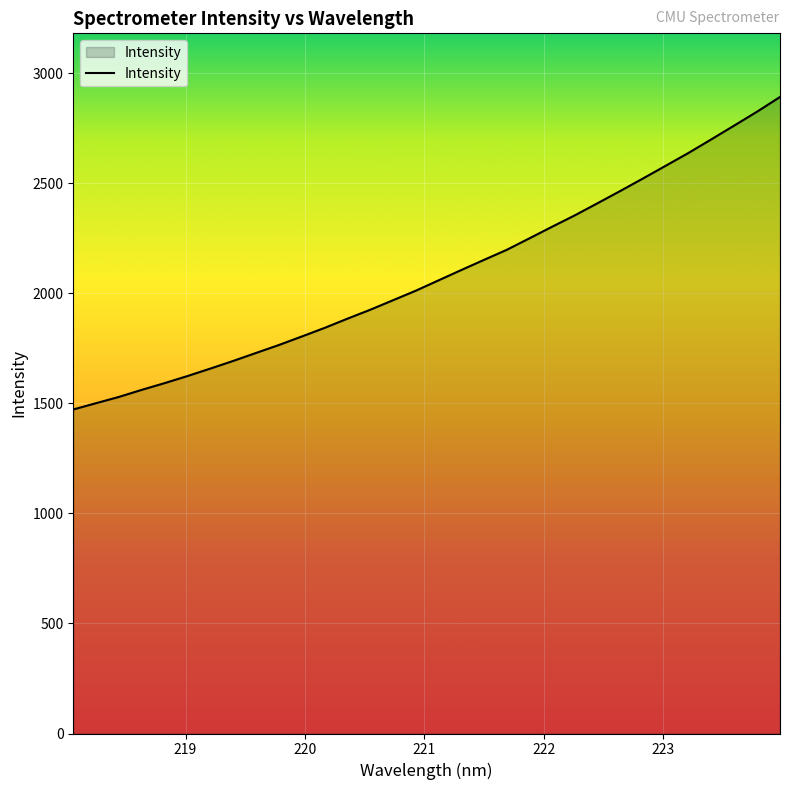

What is the minimum value shown in the chart?

1472.3